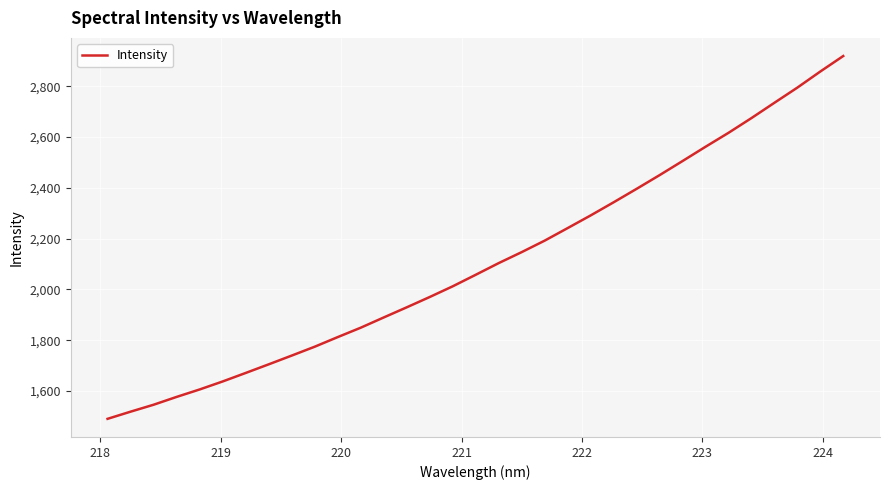

What is the smallest value displayed?

1490.3